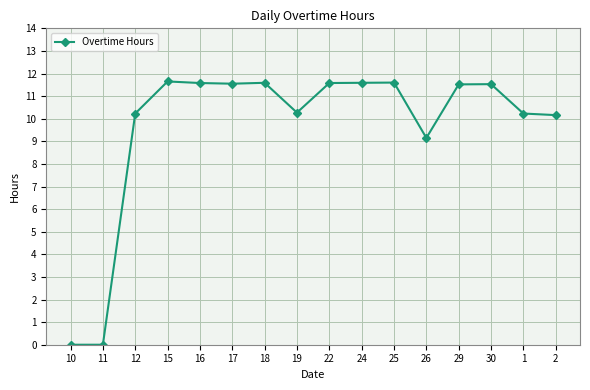

What is the change in value from 11 to 12?

+10.2